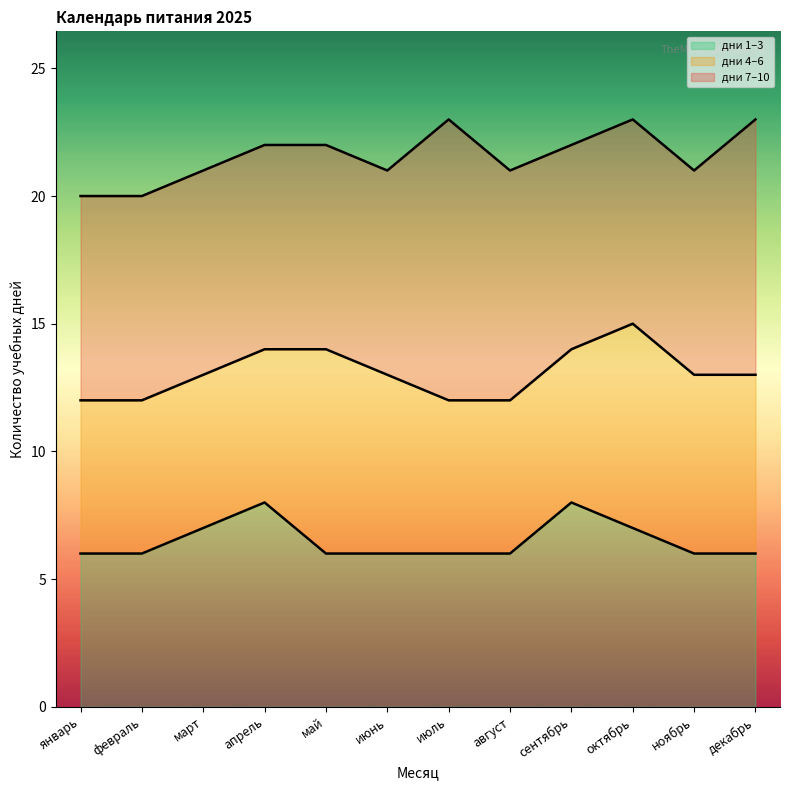

What is the total value across all series at февраль?

20